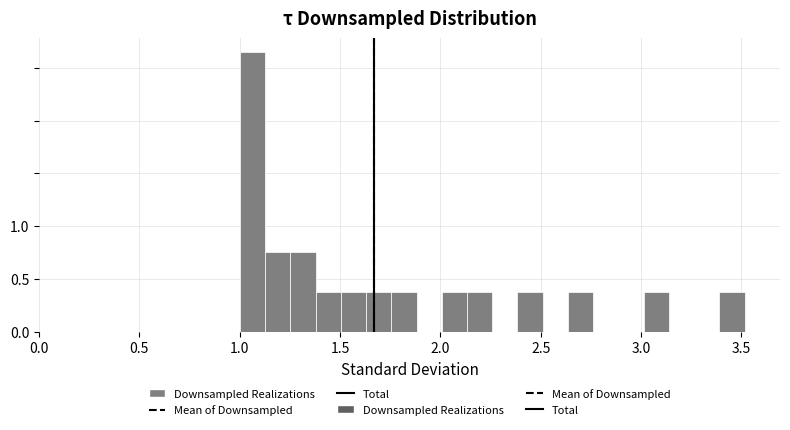

Read against the x-axis, roughly where is the centre of the tallest bar?

1.05